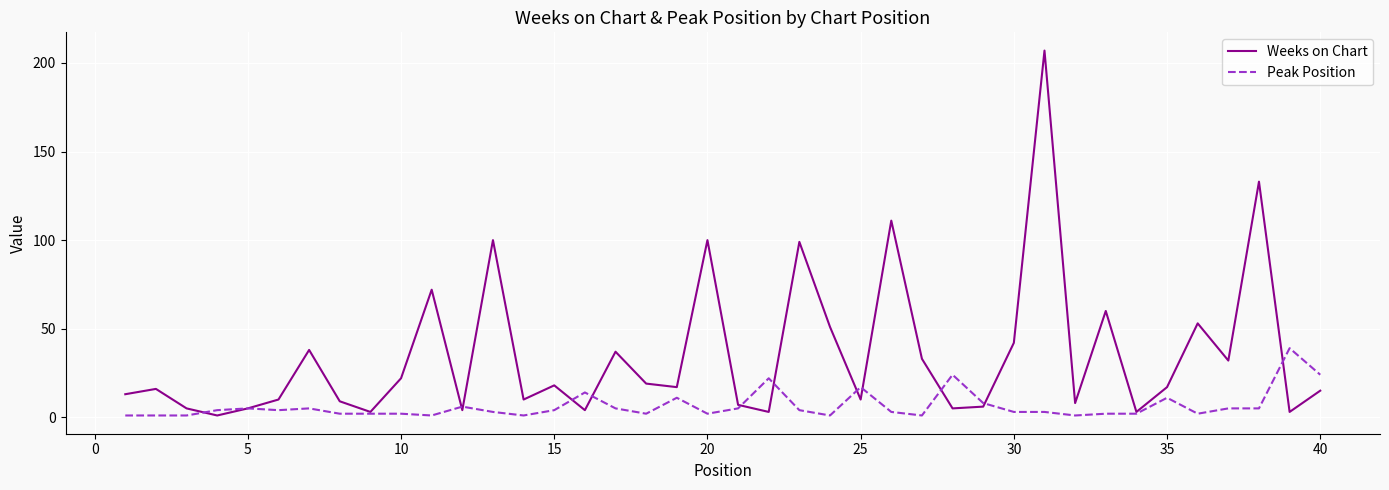

Which series has the widest spread of values?

Weeks on Chart